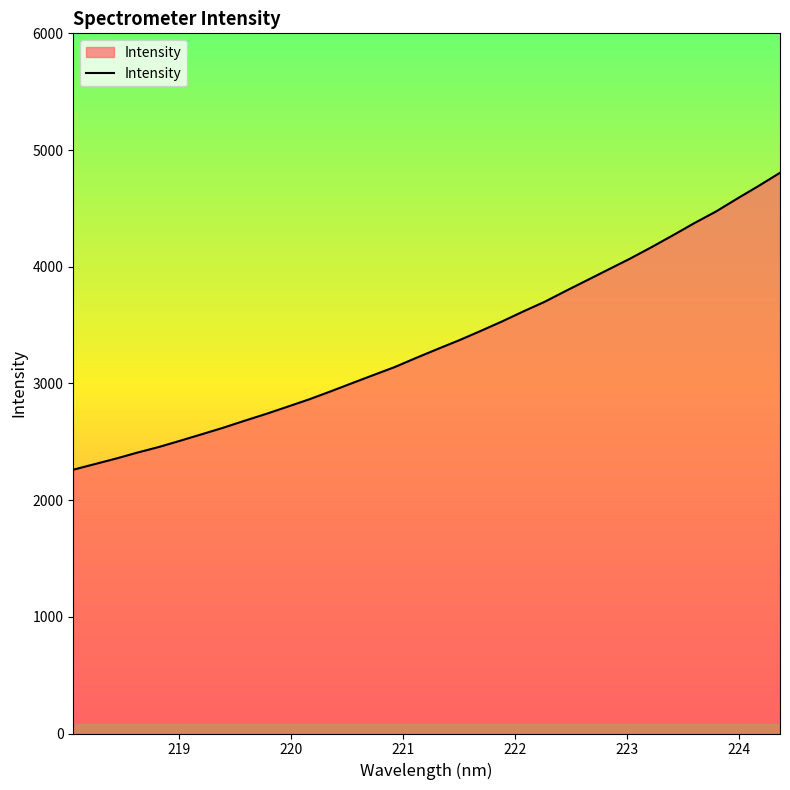

What is the maximum value shown in the chart?

4805.0